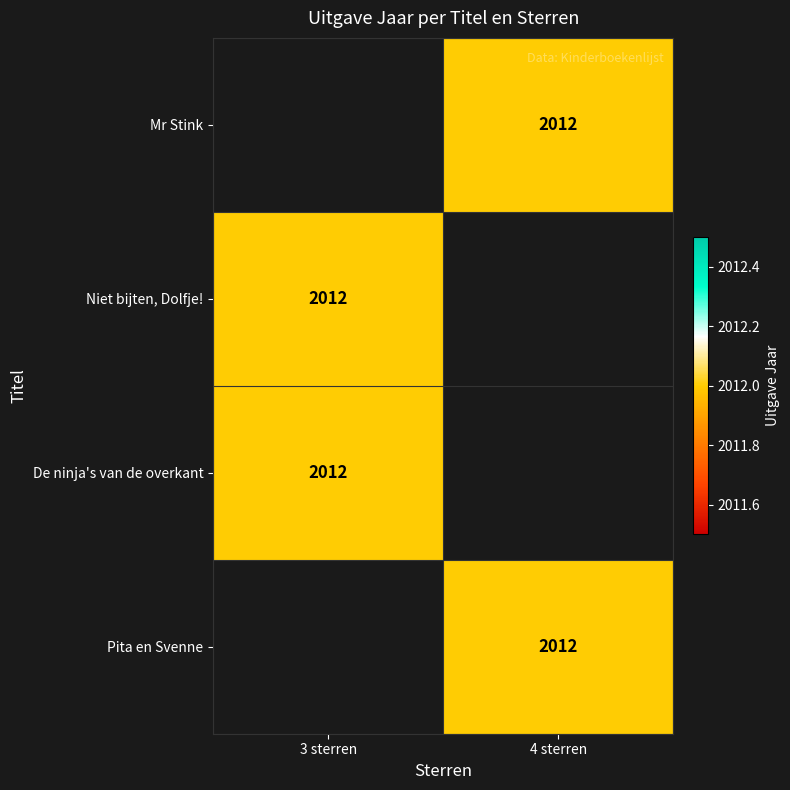

What is the minimum value shown in the chart?

2012.0